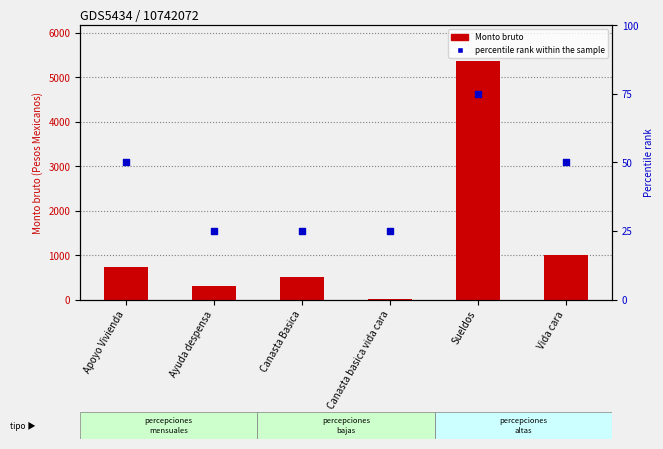

Which series contains the highest Y value?

Monto bruto